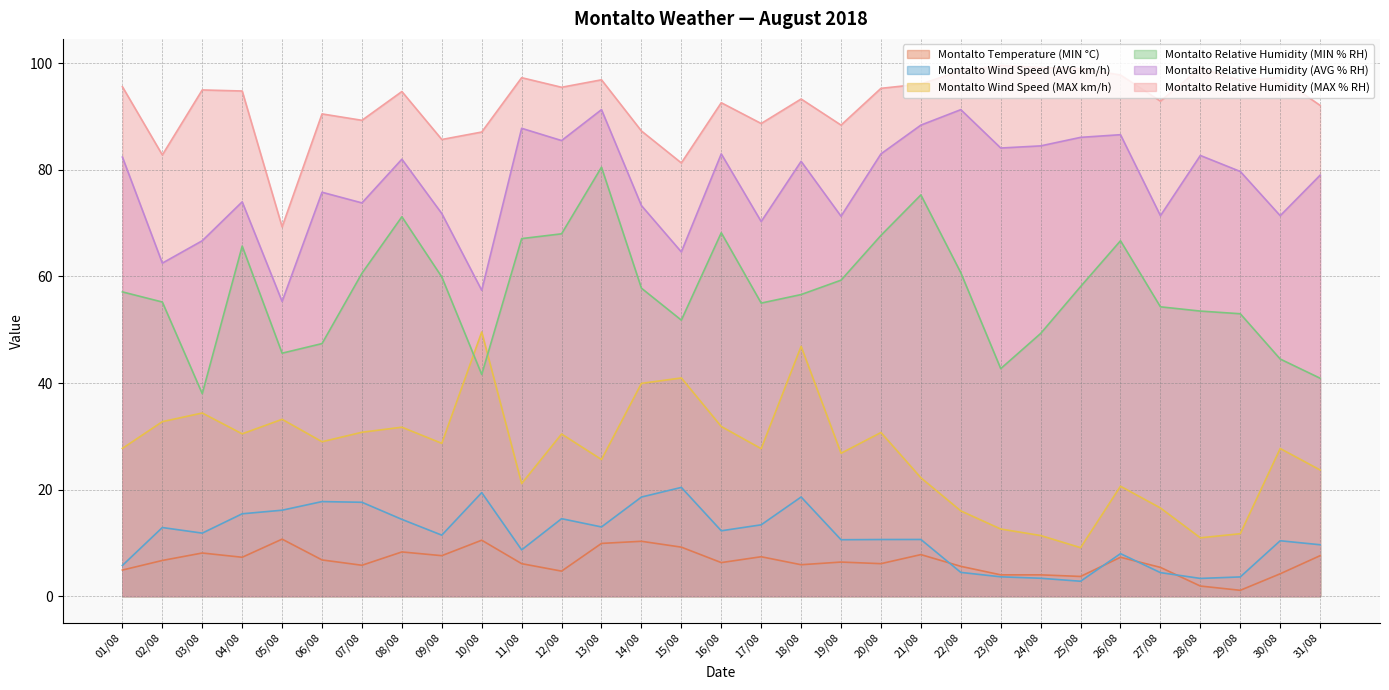

What is the sum of all Montalto Wind Speed (MAX km/h) values?

832.8